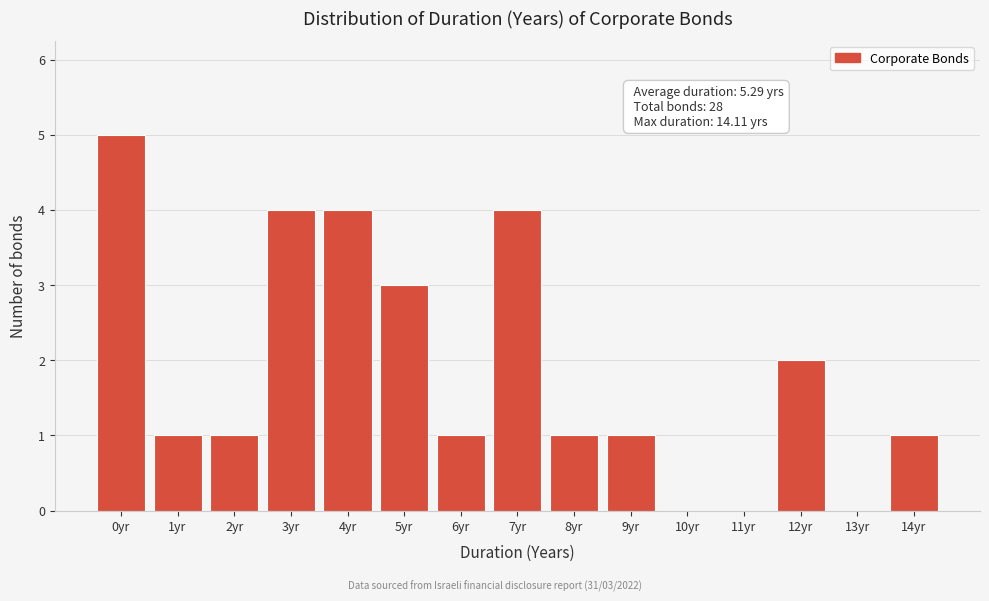

Reading left to right, what are all the values shown in this chart?

0yr=5	1yr=1	2yr=1	3yr=4	4yr=4	5yr=3	6yr=1	7yr=4	8yr=1	9yr=1	10yr=0	11yr=0	12yr=2	13yr=0	14yr=1